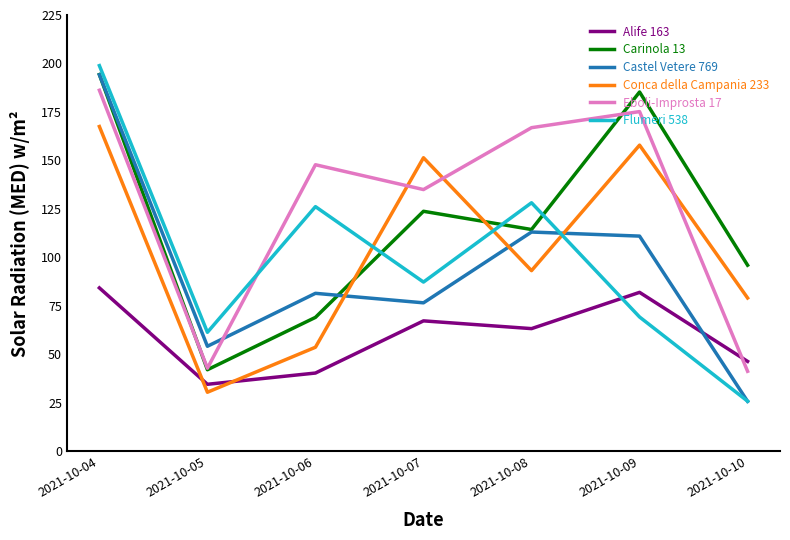

At which category does the chart reach its minimum across all series?

2021-10-10